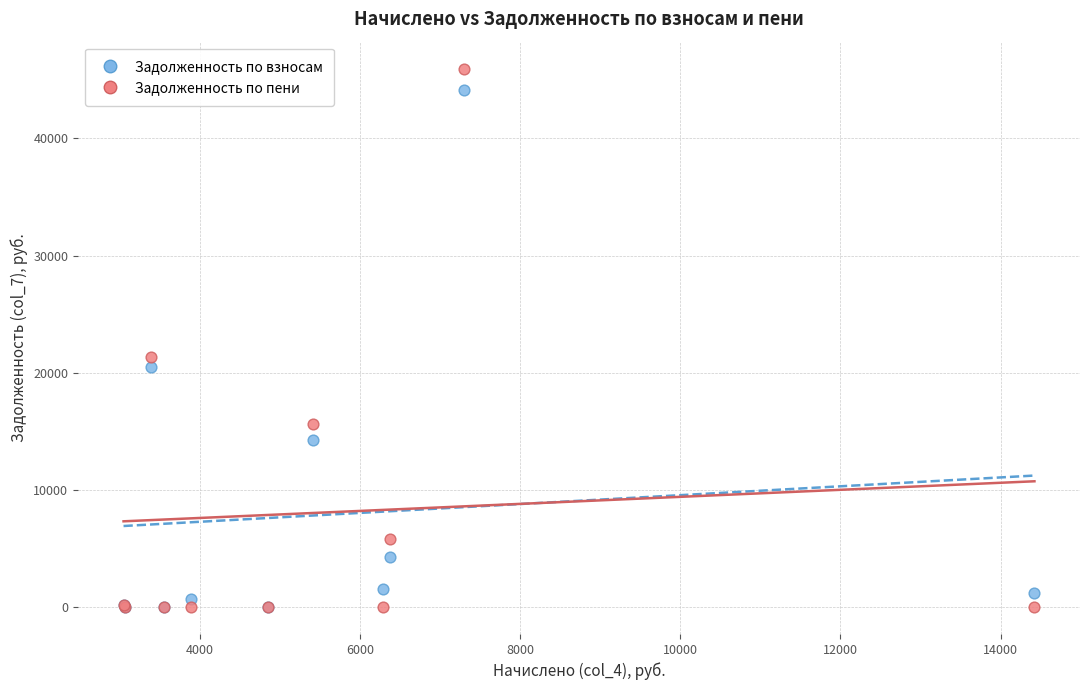

Which series has the largest Y range (max minus min)?

Задолженность по пени